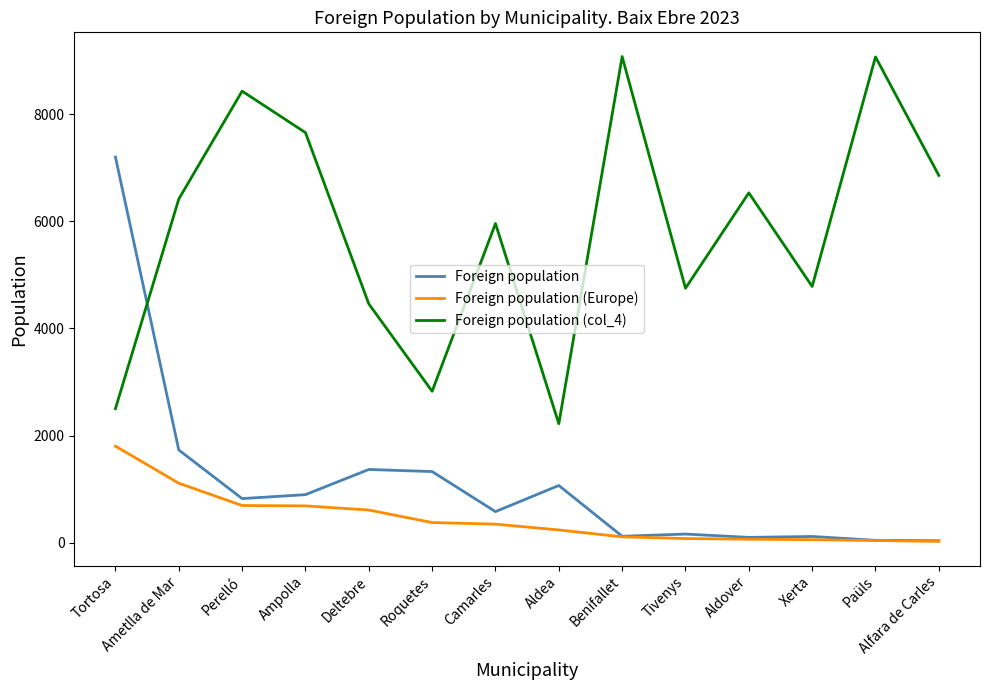

What is the spread (max minus min) of values at Ametlla de Mar?

5306